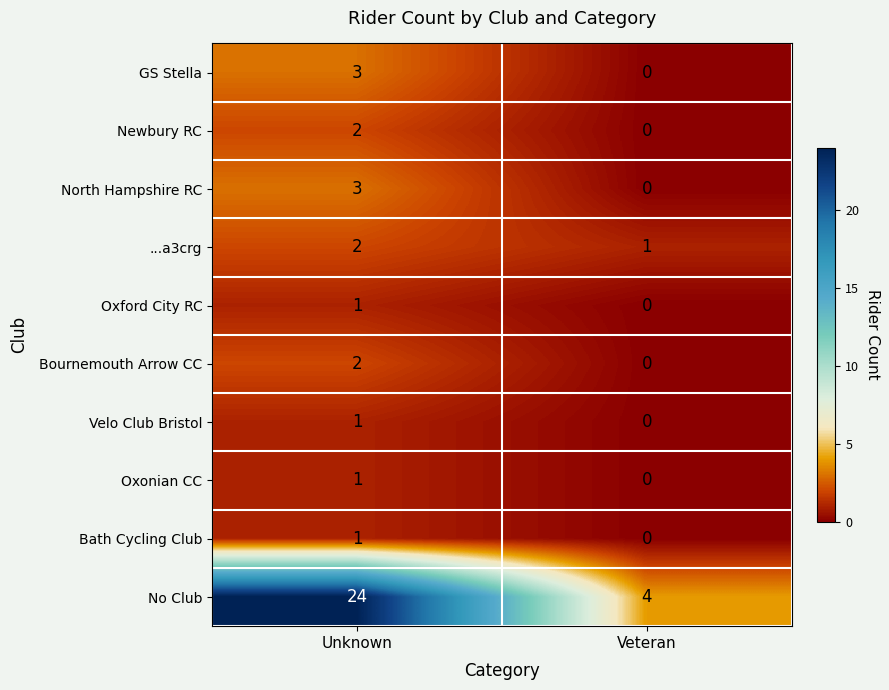

True or false: Newbury RC has a value of 3 at Unknown.

False